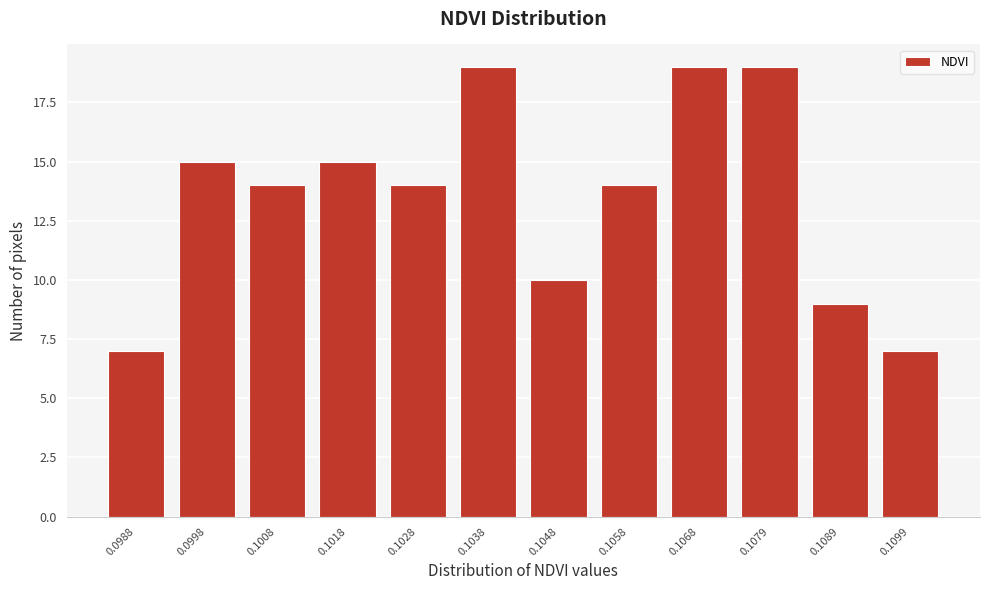

Reading left to right, what are all the values shown in this chart?

7	15	14	15	14	19	10	14	19	19	9	7